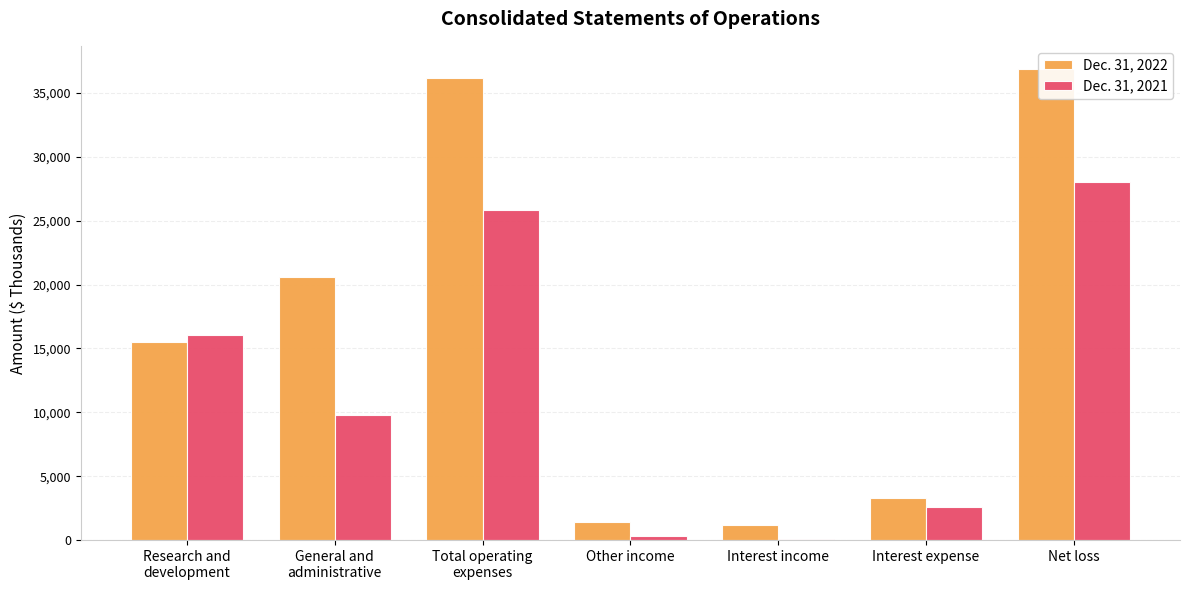

What is the highest value of the Dec. 31, 2022 series?

36838